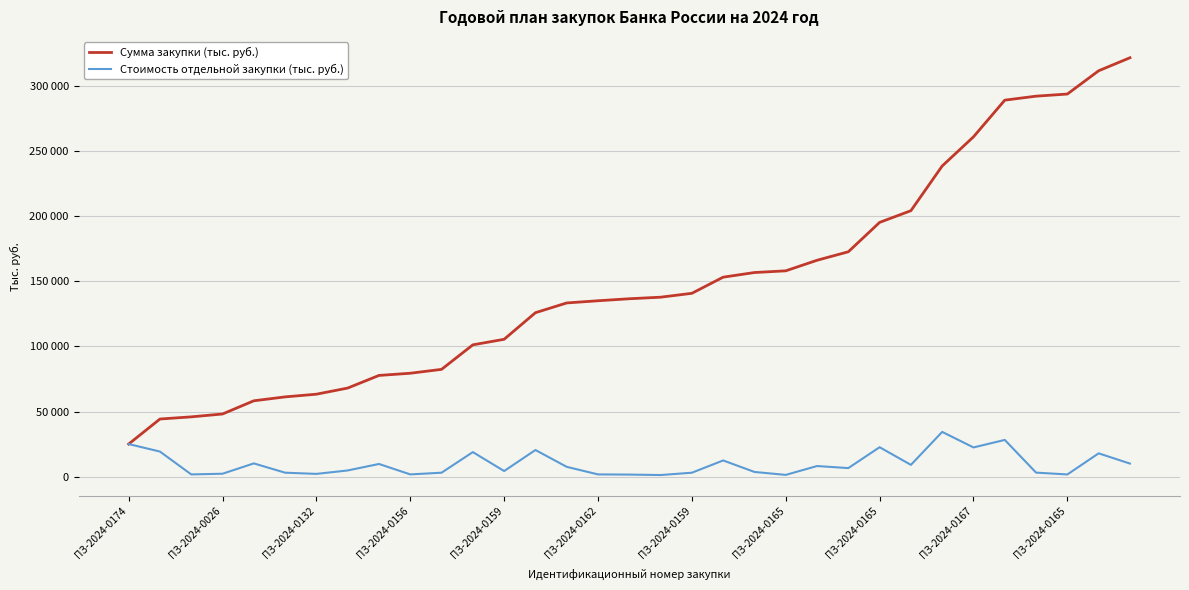

Does the chart have visible grid lines?

Yes